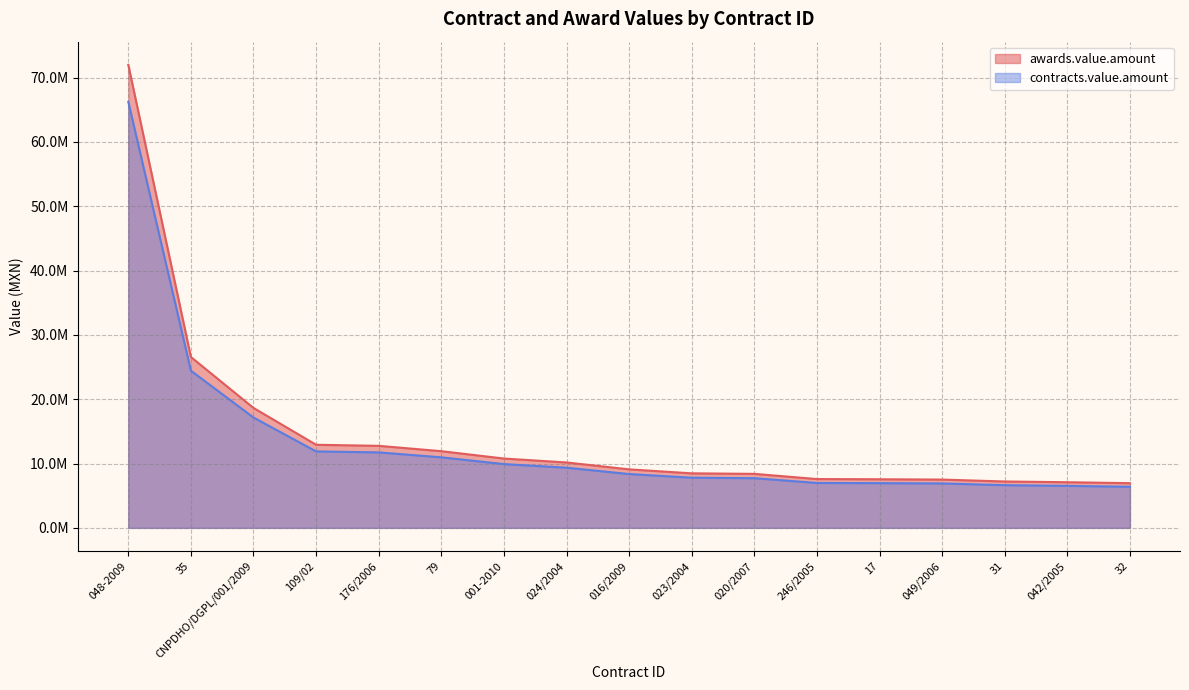

At which label is awards.value.amount closest to 39473649?

35